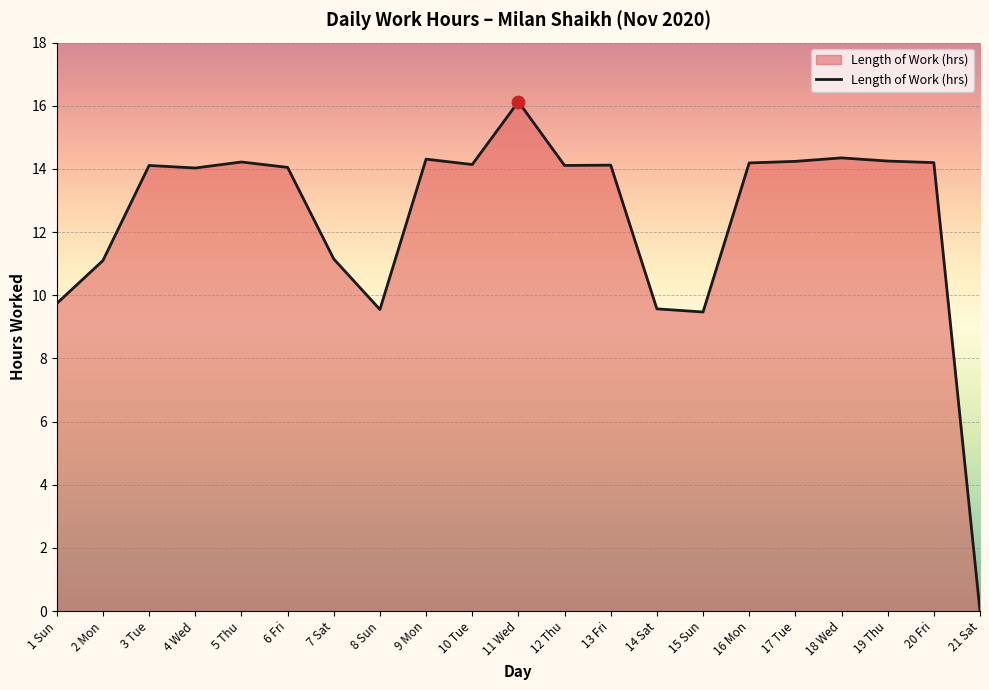

What is the ratio of the value at 10 Tue to the value at 2 Mon?

1.3